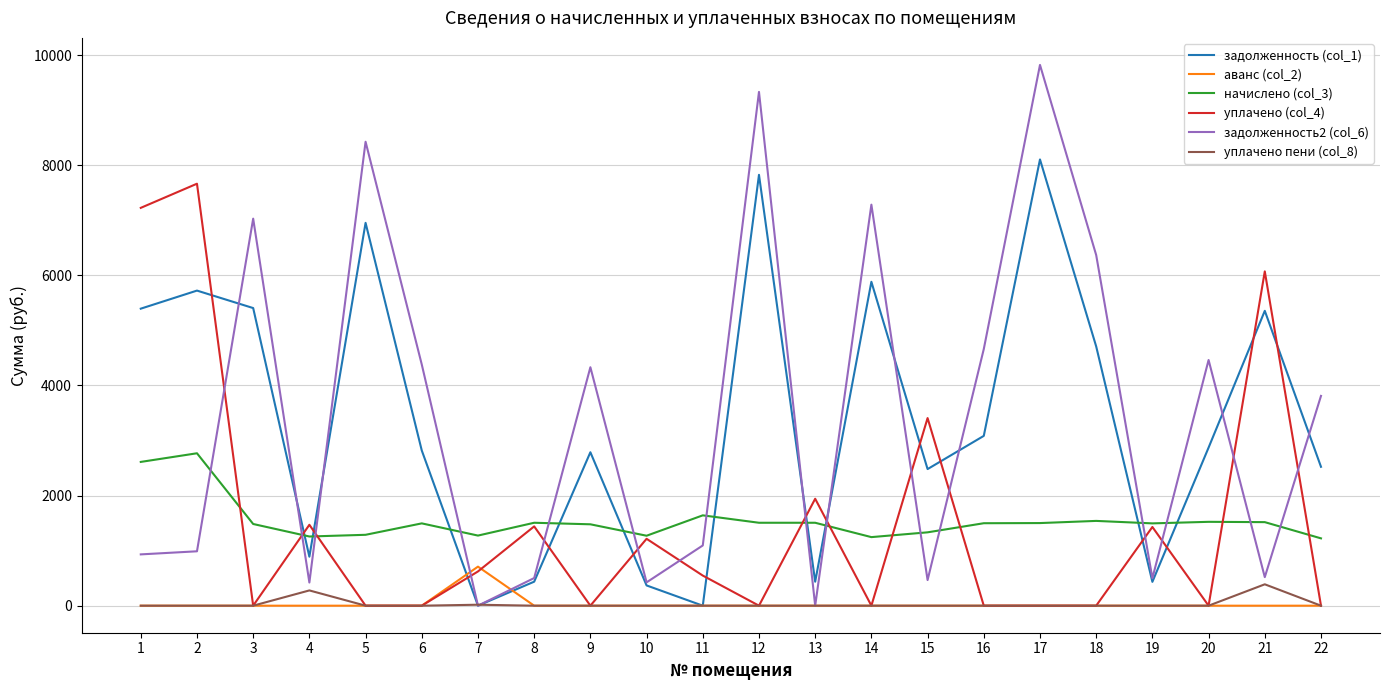

What is the total value across all series at 11?

3281.9